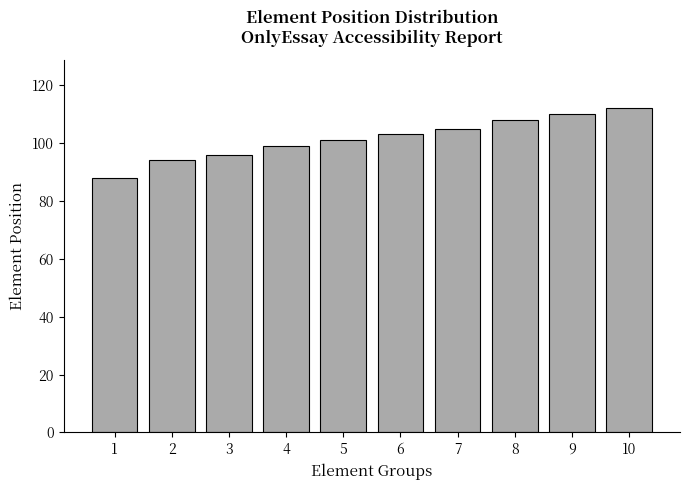

Does the chart contain any negative values?

No